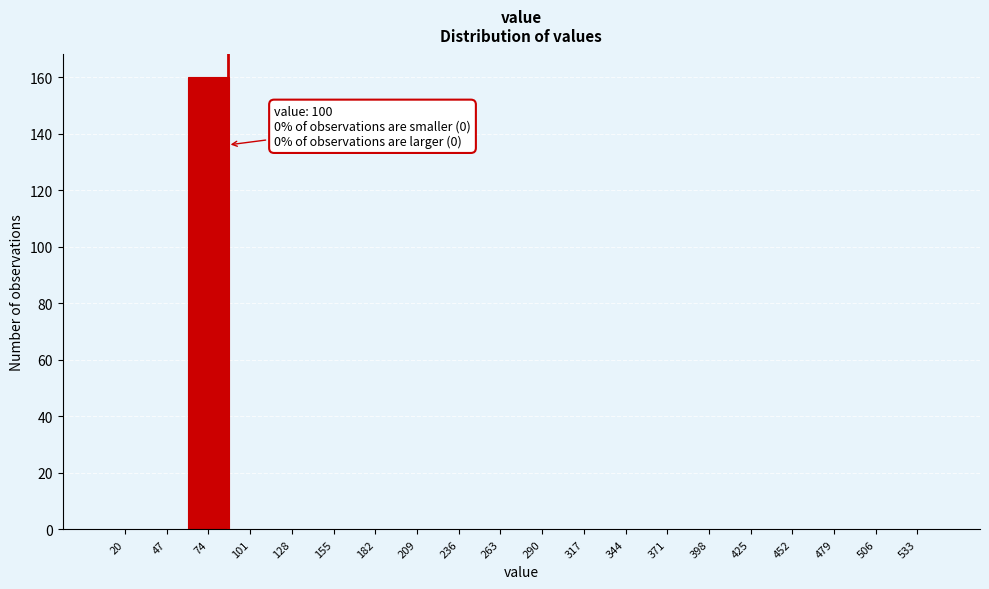

Reading right to left, what are all the values shown in this chart?

533=0	506=0	479=0	452=0	425=0	398=0	371=0	344=0	317=0	290=0	263=0	236=0	209=0	182=0	155=0	128=0	101=0	74=160	47=0	20=0